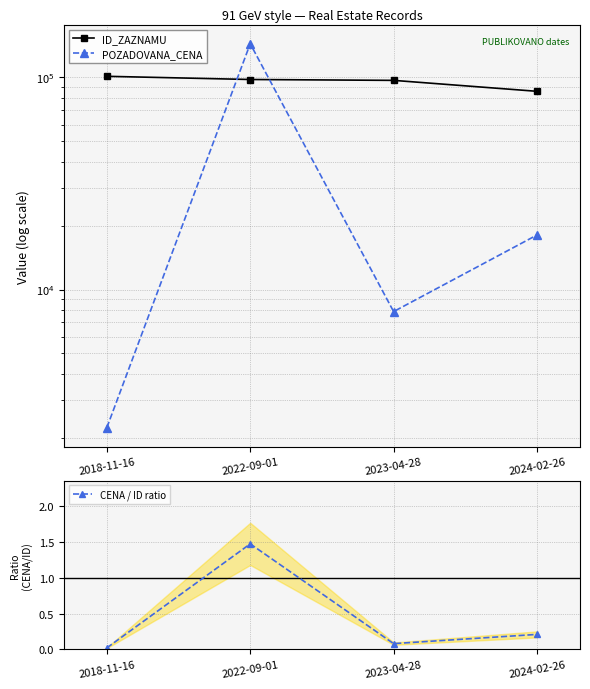

What is the total value across all series at 2018-11-16?

103506.0